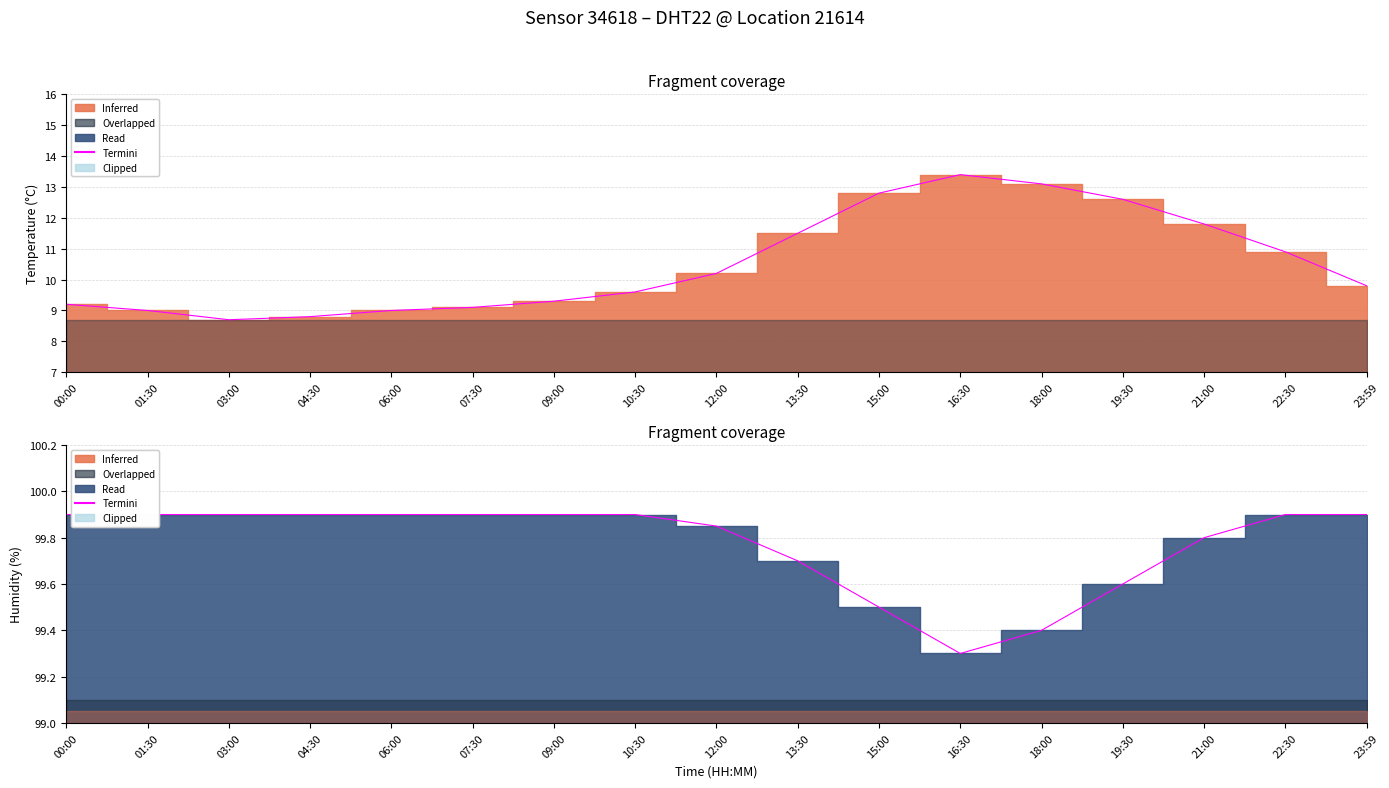

What is the smallest value displayed?

99.3